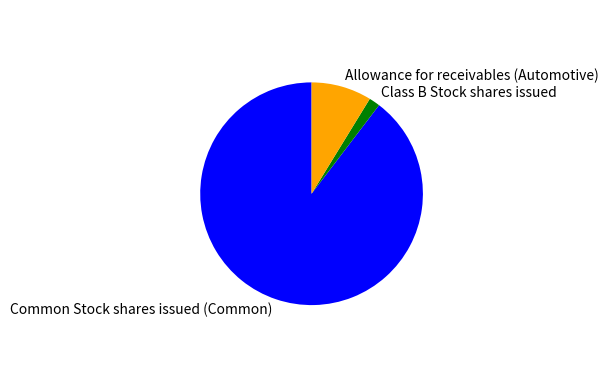

Combined, do Class B Stock shares issued and Allowance for receivables (Automotive) account for over 50%?

No